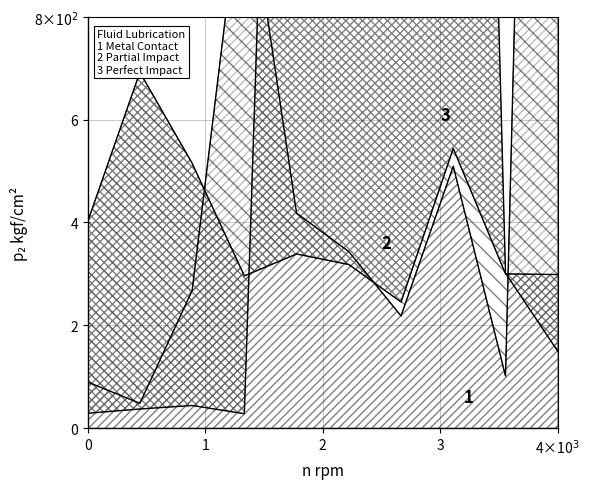

Is the value of Perfect Impact at 8 greater than the value of Partial Impact at 10?

Yes